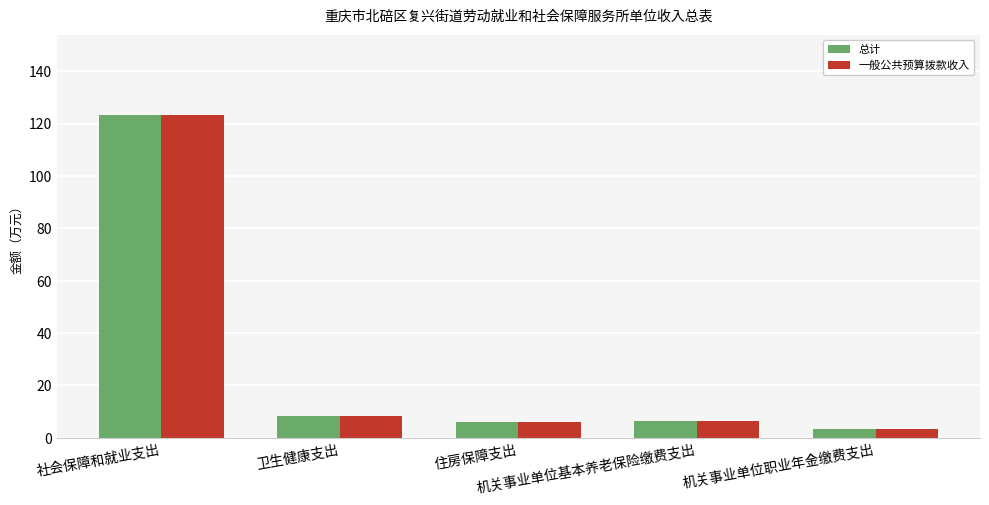

How many distinct data groups are displayed?

2